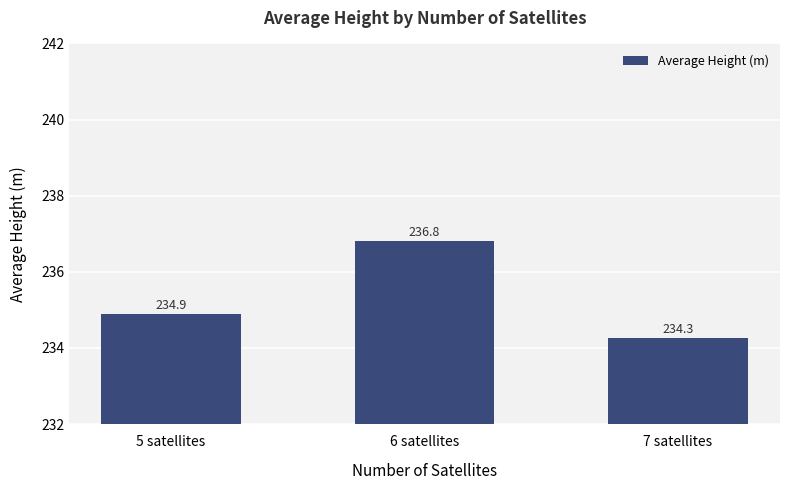

How many categories are shown in the chart?

3